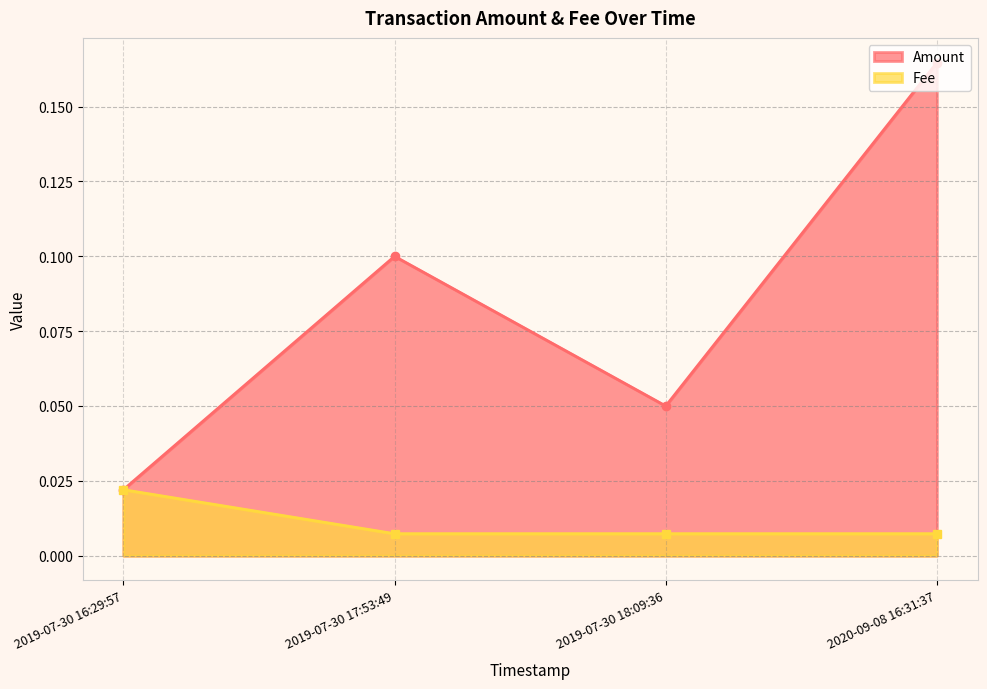

Which series has the largest total across all categories?

Amount